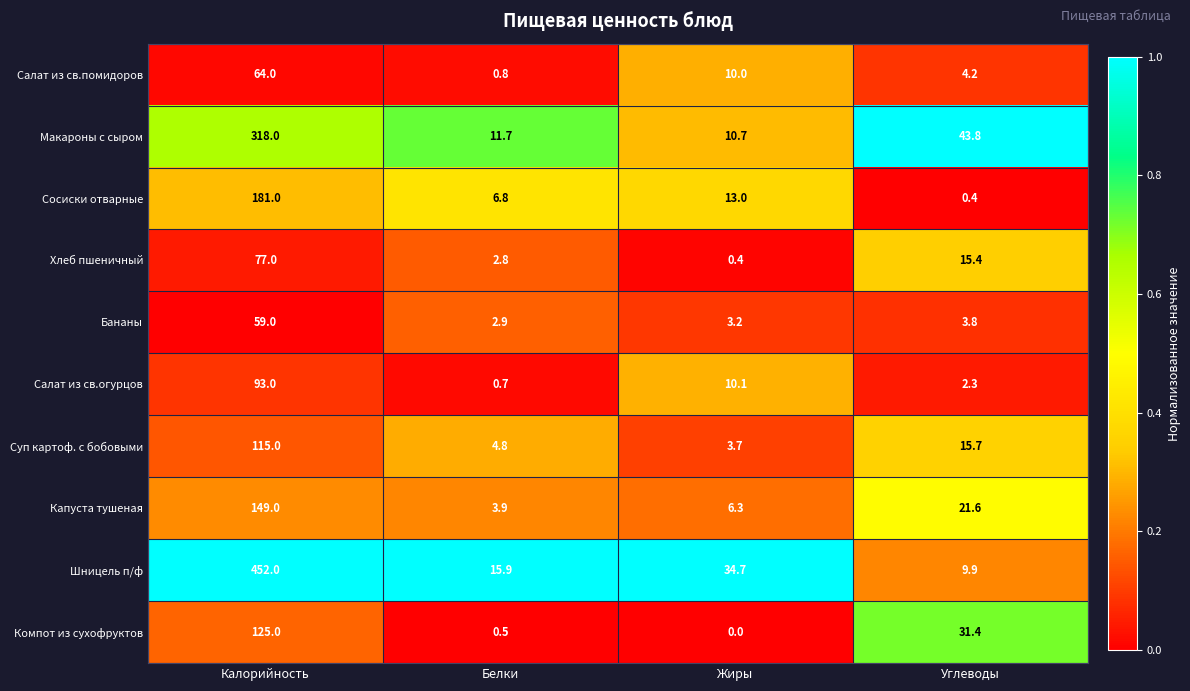

What is the approximate value of Суп картоф. с бобовыми at Жиры?

3.7